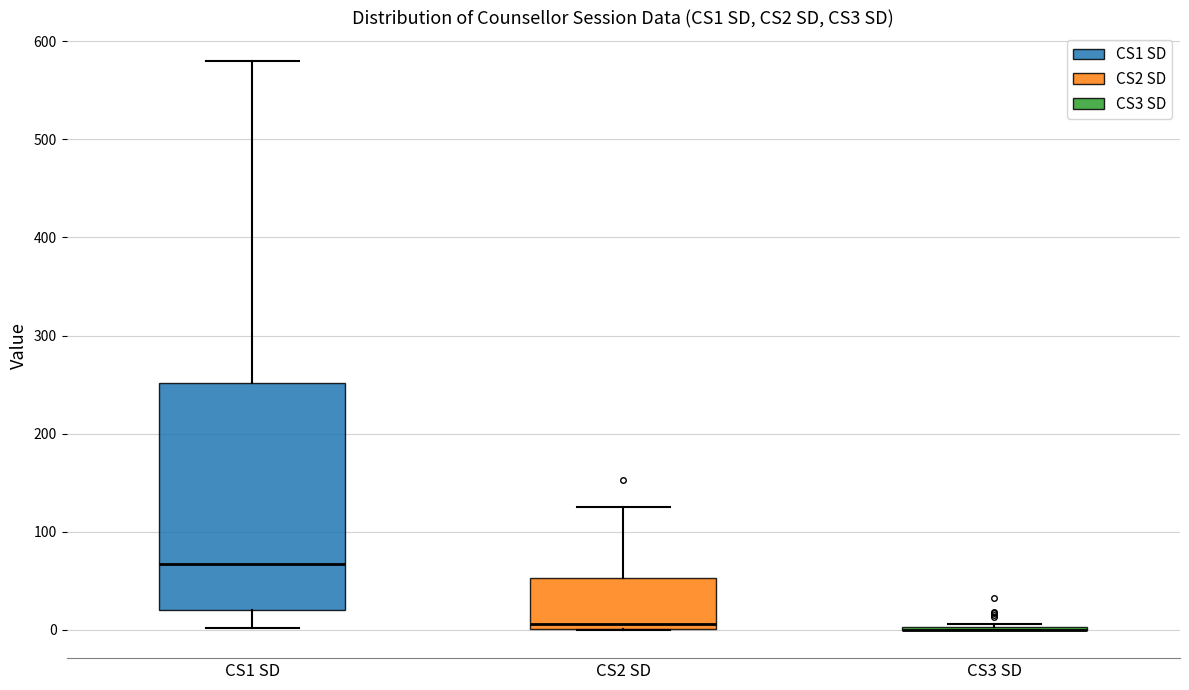

Where does the median line of the box for CS1 SD sit on the y-axis? The values are not printed on the chart, so give them approximately, as read against the axis.

70